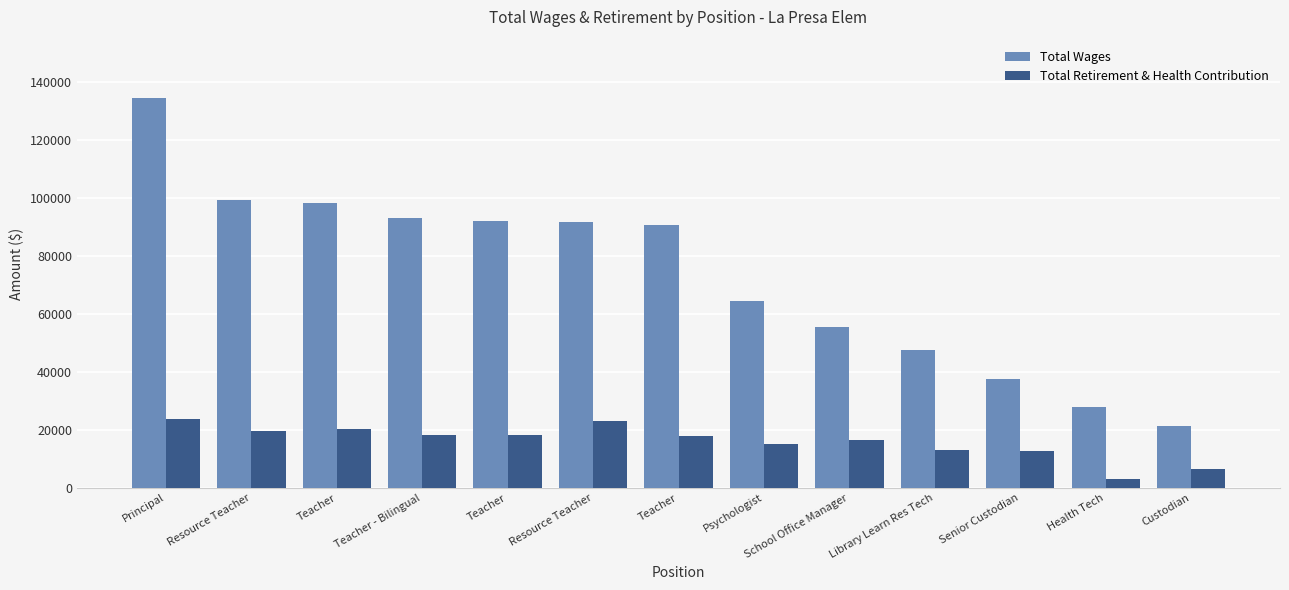

How many series are shown in this chart?

2